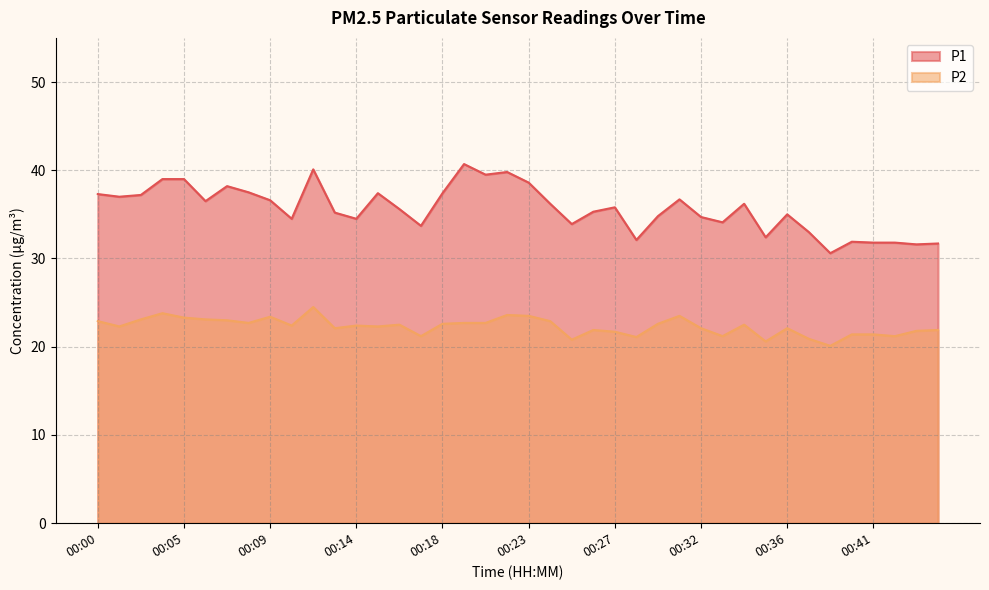

Rank the series by their average value, from lowest to highest.

P2, P1